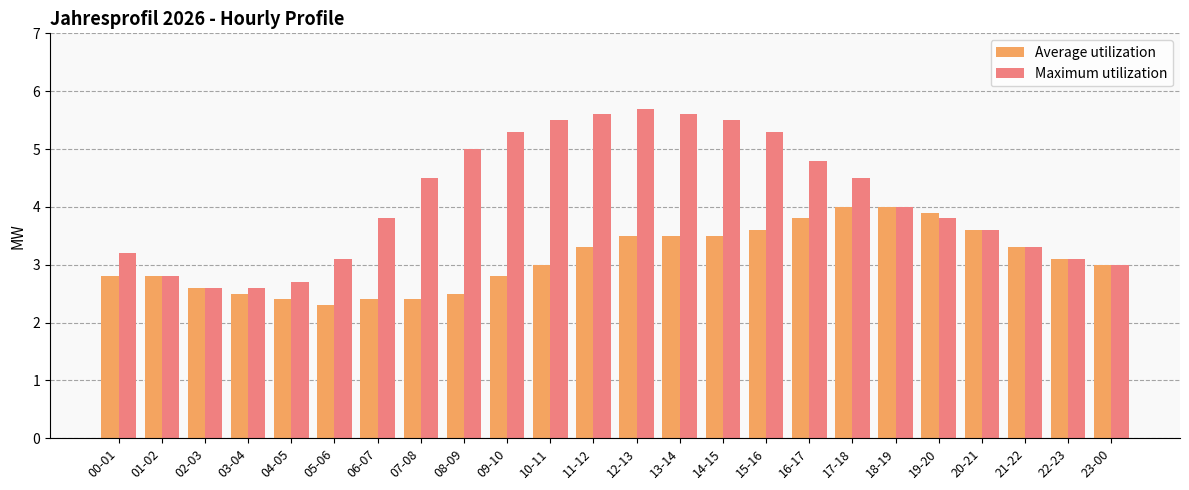

What position from the right is 13-14?

11